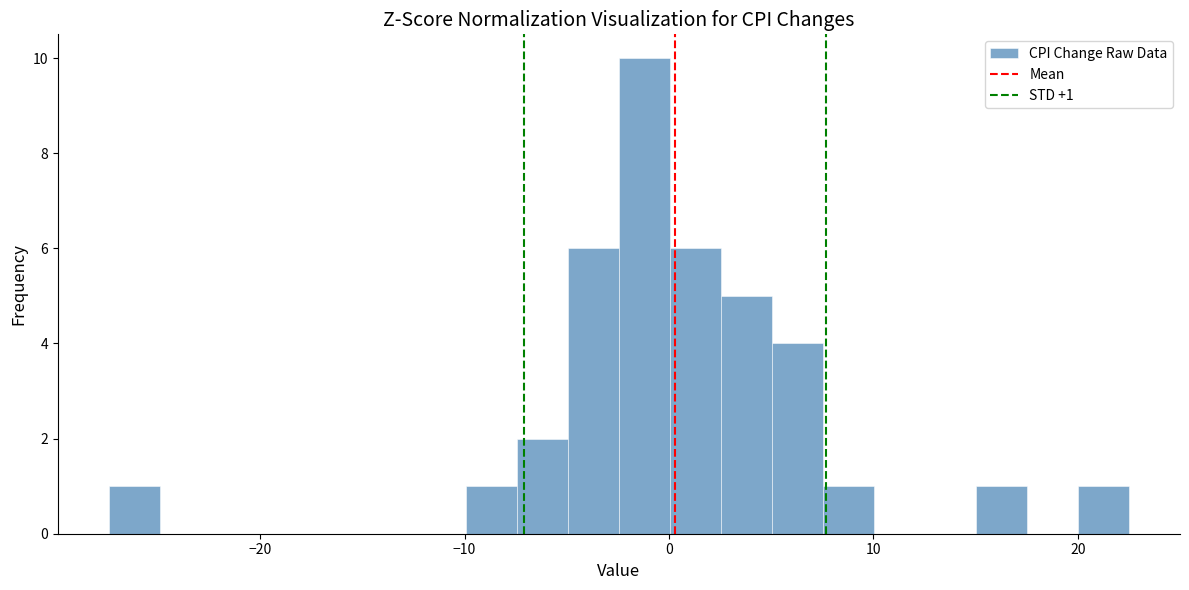

Around what value on the x-axis is the tallest bar? Give the approximate position of its centre, as read against the axis.

-1